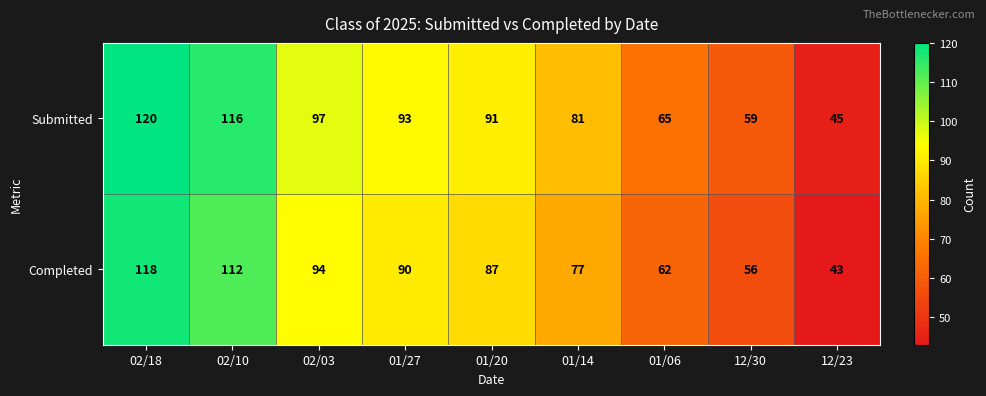

What is the greatest value displayed?

120